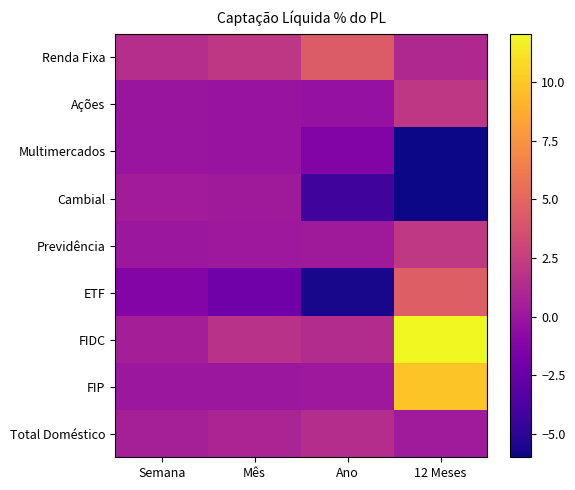

Between Semana and Mês, which series saw the biggest shift?

FIDC